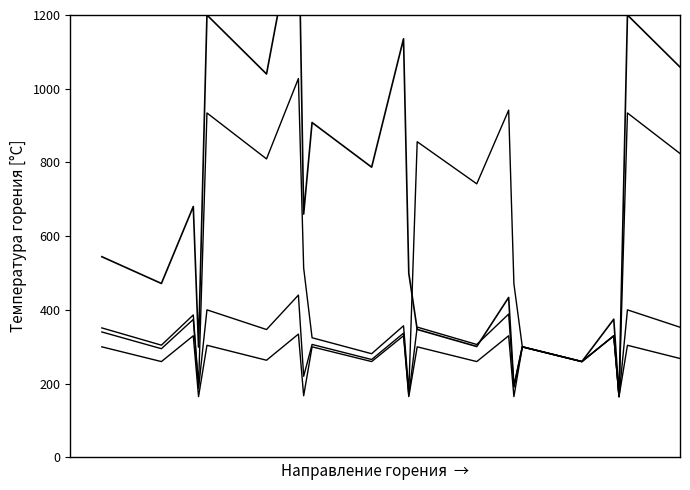

The value of d at 27 is 519.1. True or false?

False